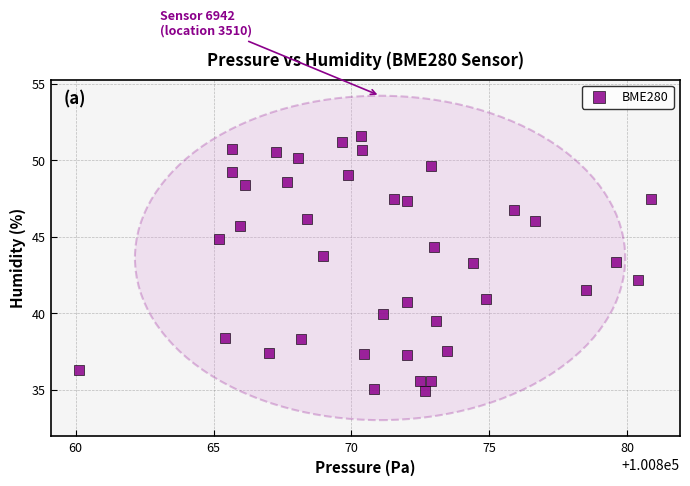

What is the range of Y values (max minus min)?

16.7